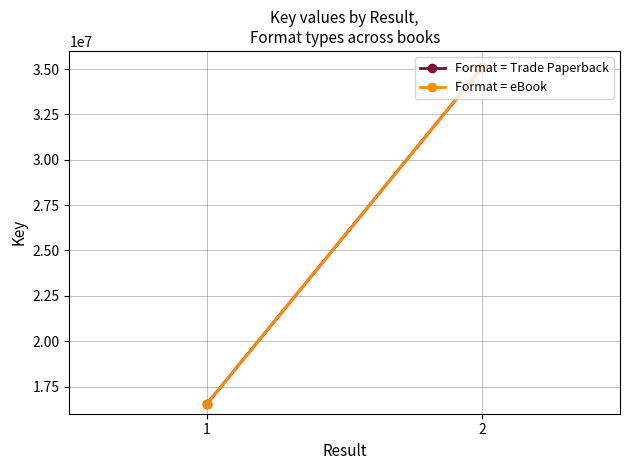

How many Format = eBook values are between 16550432 and 35103132?

2